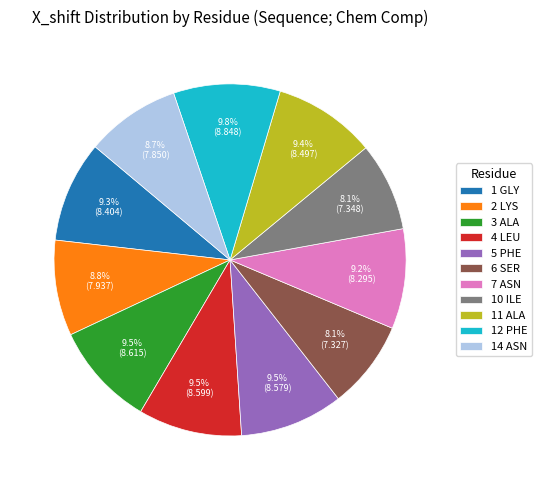

How much of the chart is everything except 7 ASN?

90.8%